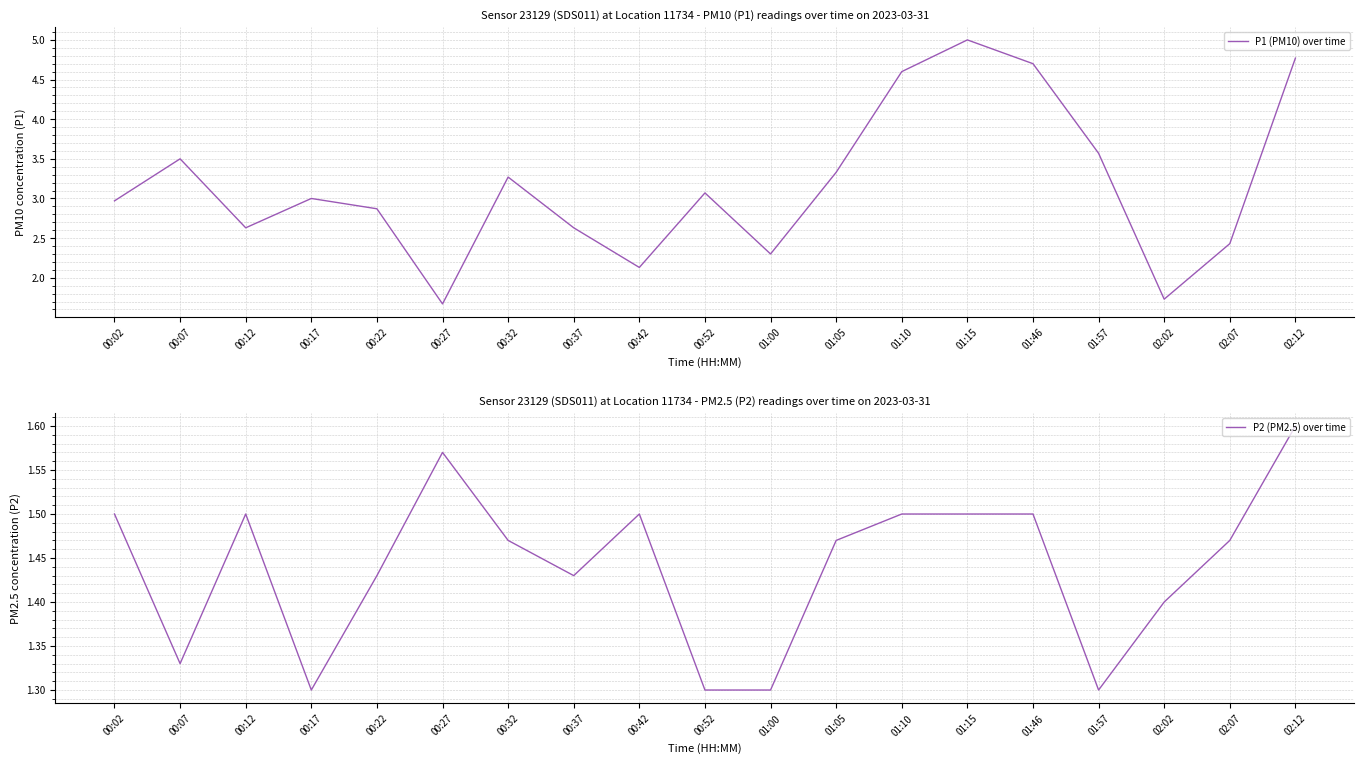

At which category does the chart reach its peak across all series?

01:15